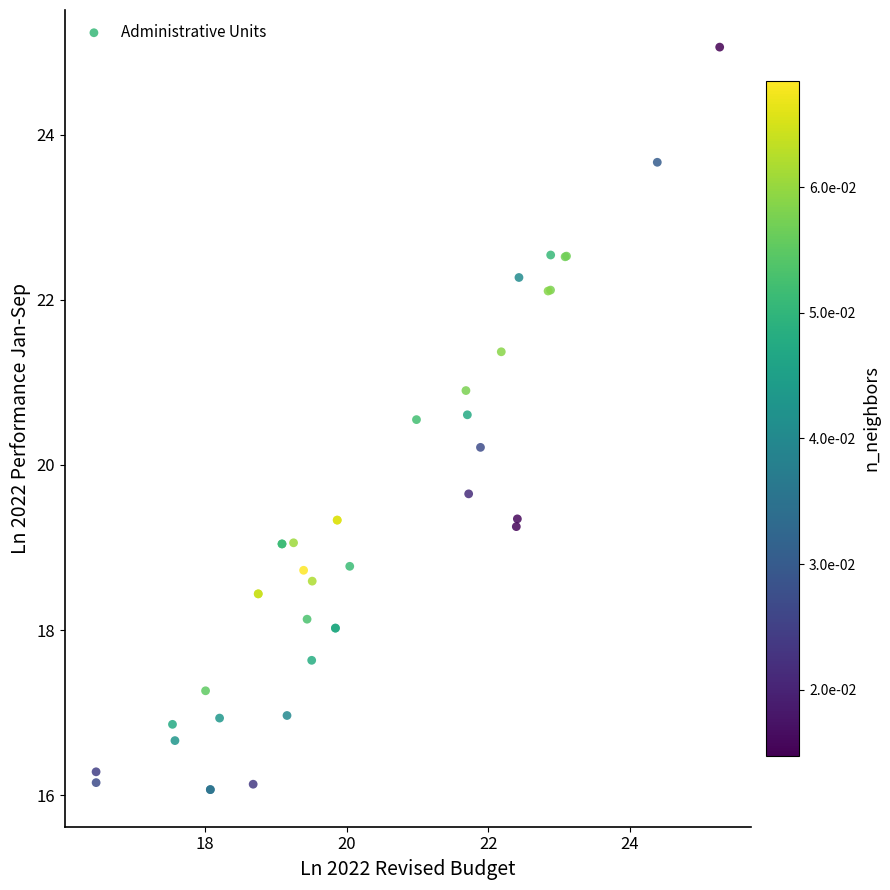

What Y value in the scatter plot is closest to 20?

20.2